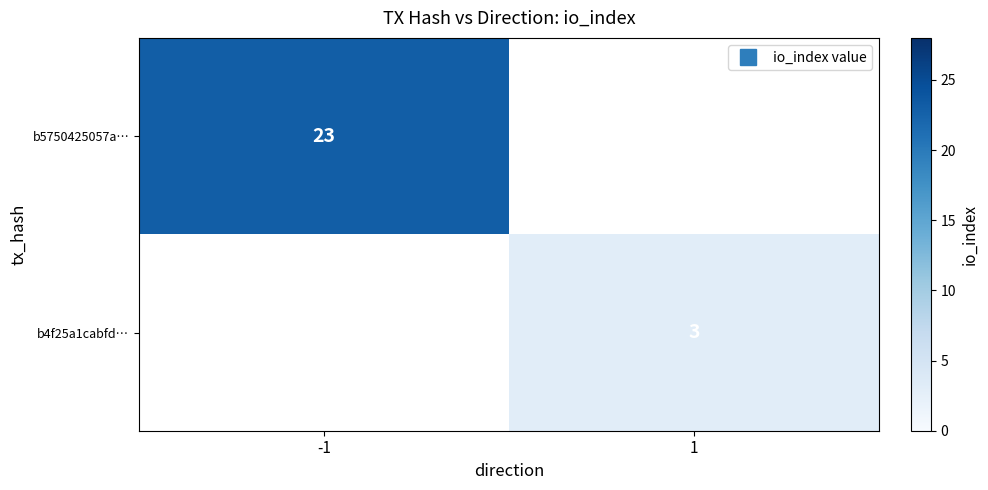

At which category does the chart reach its peak across all series?

-1